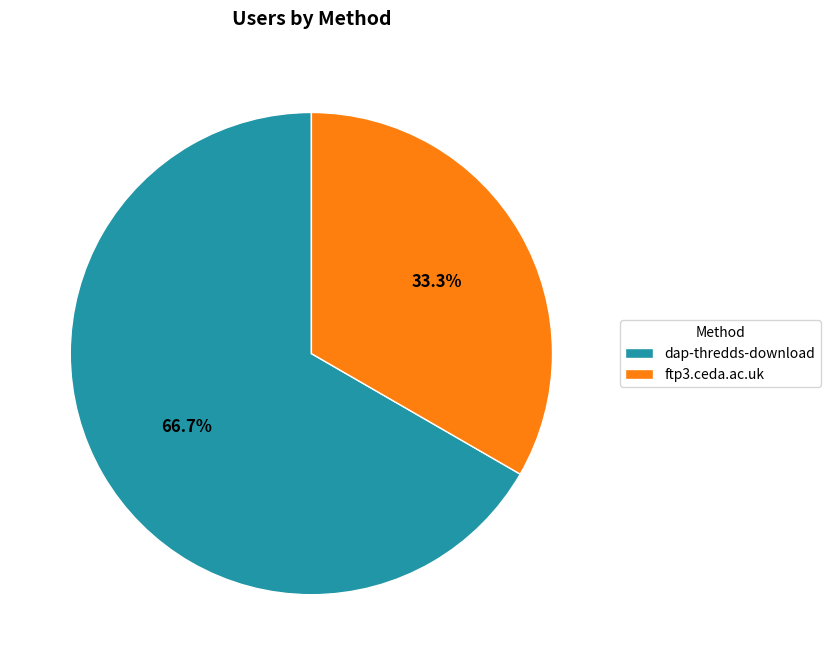

To the nearest percent, what is the combined percentage of dap-thredds-download and ftp3.ceda.ac.uk?

100%